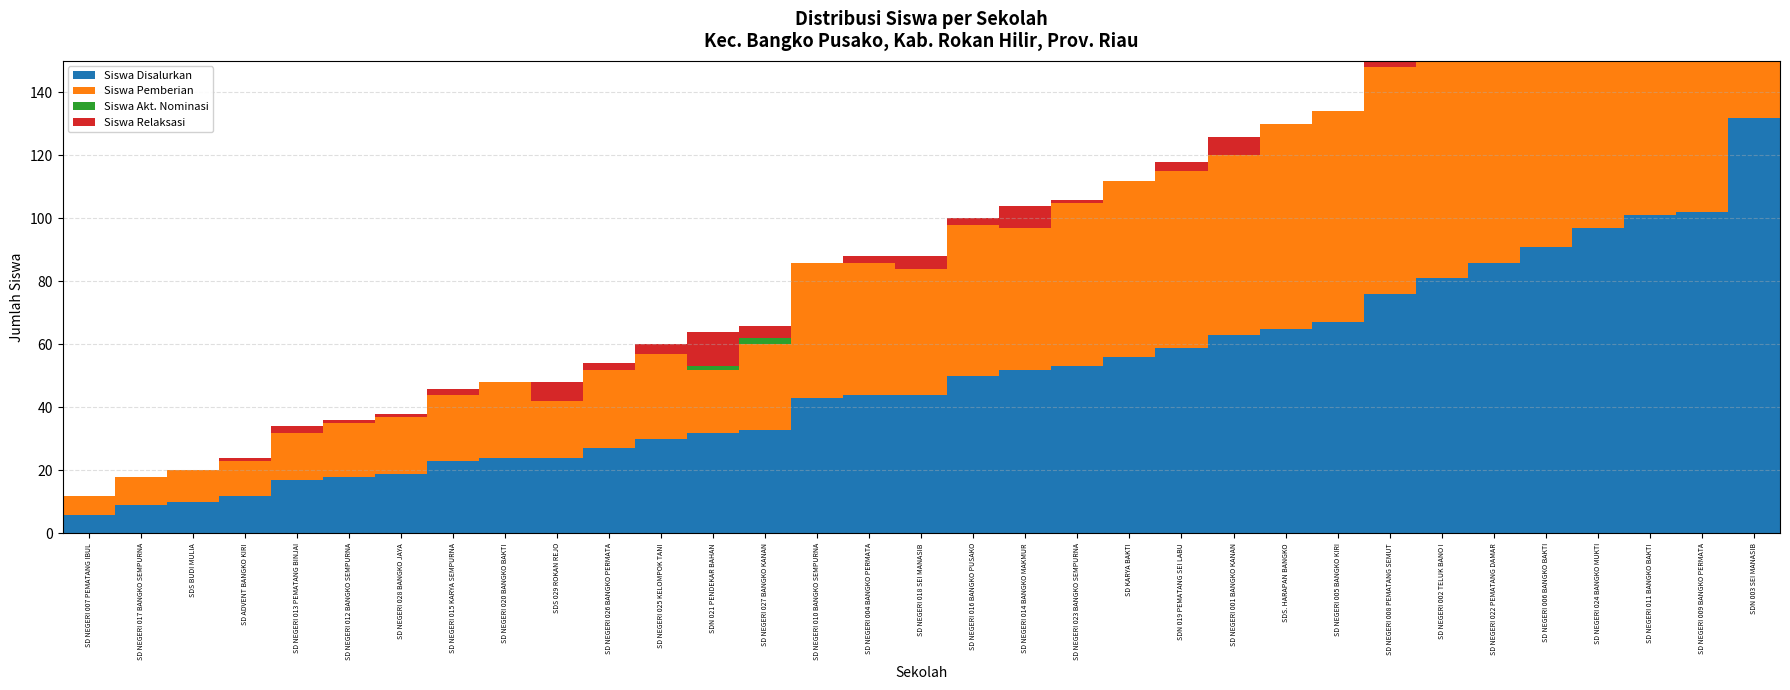

What is the difference between the maximum and minimum values in the Siswa Akt. Nominasi series?

2